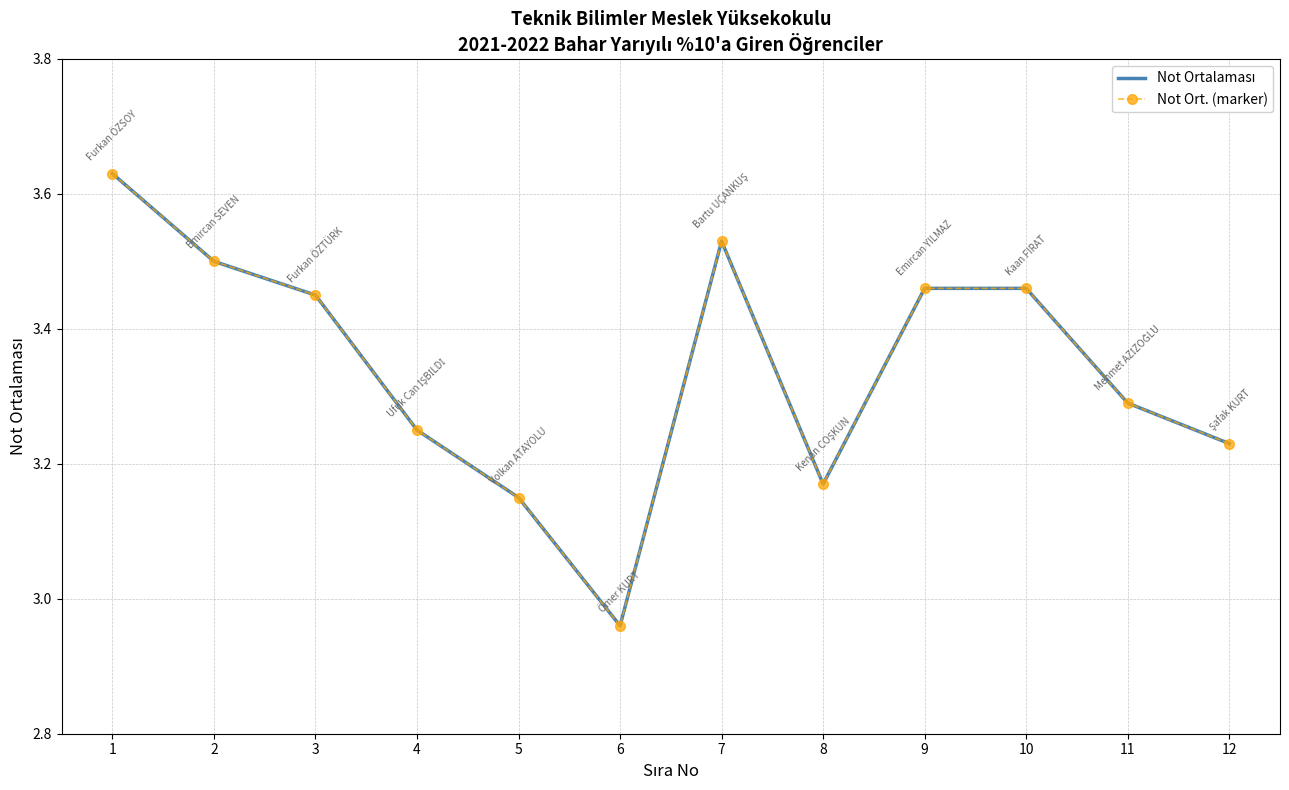

In Not Ortalaması, how many points are lower than both neighbors (excluding endpoints)?

2